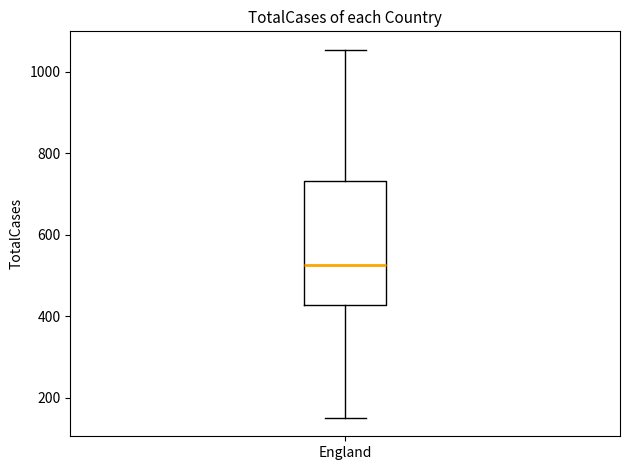

Where does the lower whisker of the box for England end on the y-axis? The values are not printed on the chart, so give them approximately, as read against the axis.

160